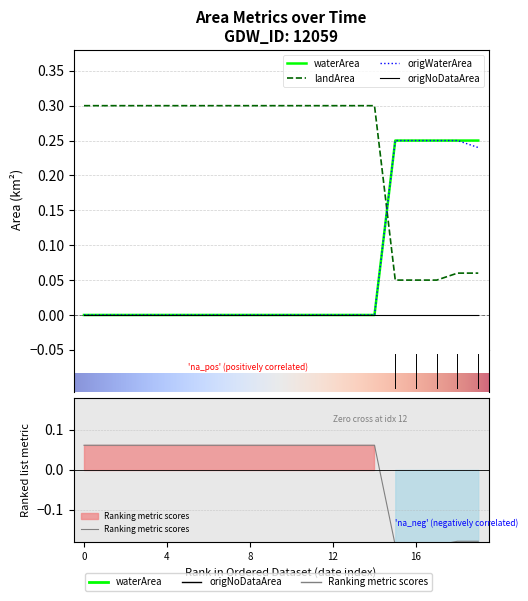

What is the highest value of the origWaterArea series?

0.2